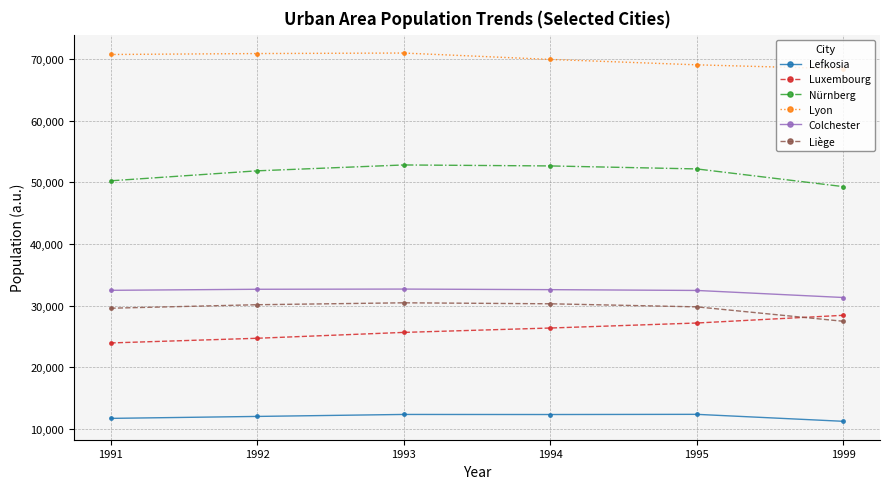

What is the value of the Liège point at the 4th from the left?

30289